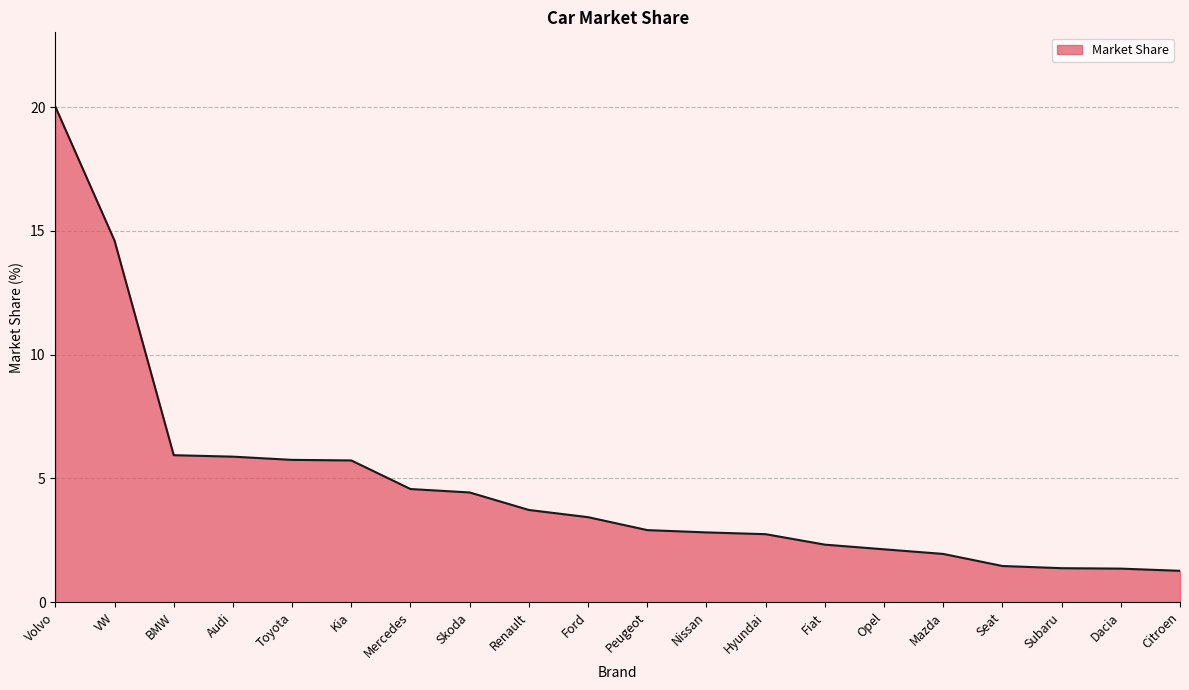

The chart shows a value of 5.7 at Kia. True or false?

True